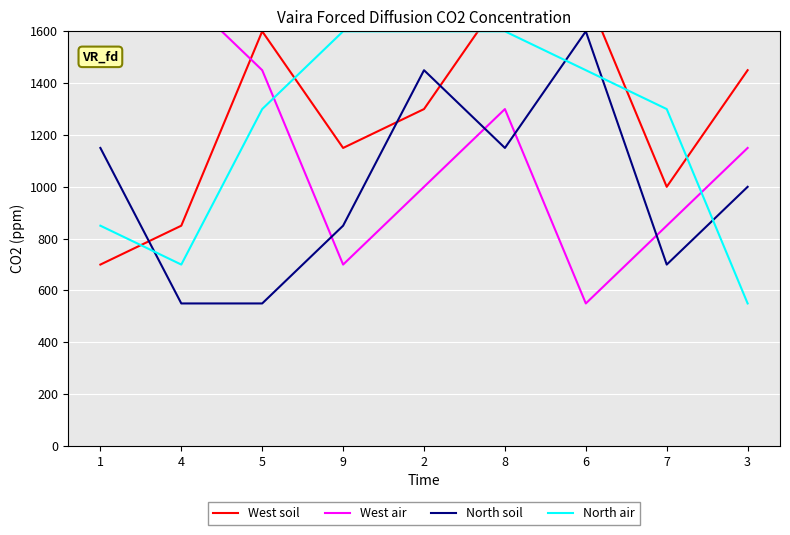

List the series in order of their overall mean, lowest first.

North soil, West air, North air, West soil